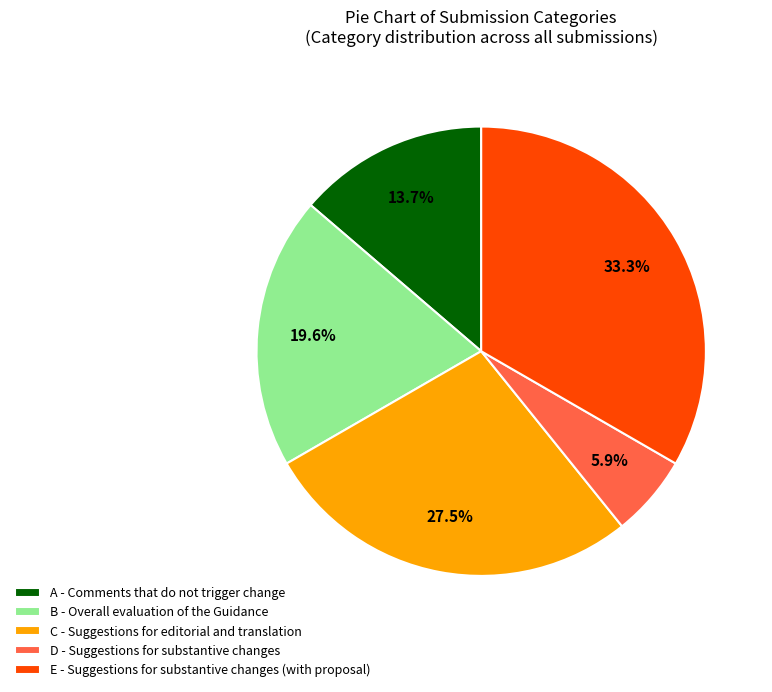

Does C represent more than half of the total?

No